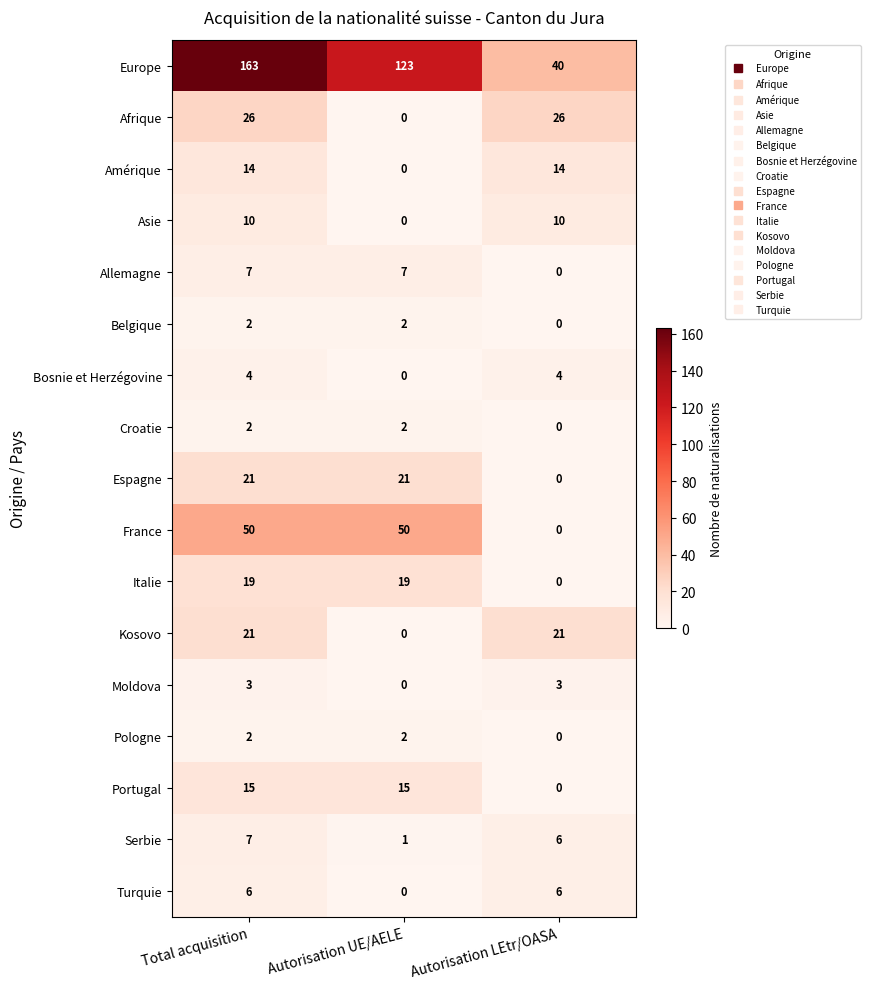

At which label does Asie reach its minimum?

Autorisation UE/AELE